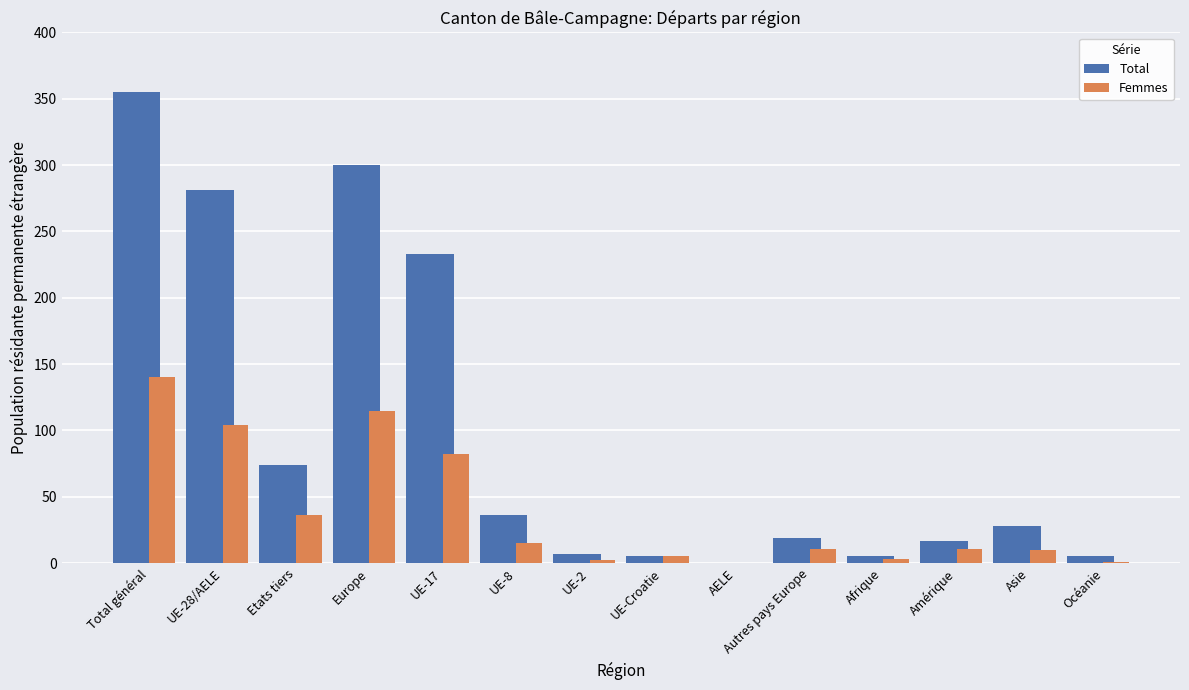

At which label does Femmes reach its peak?

Total général